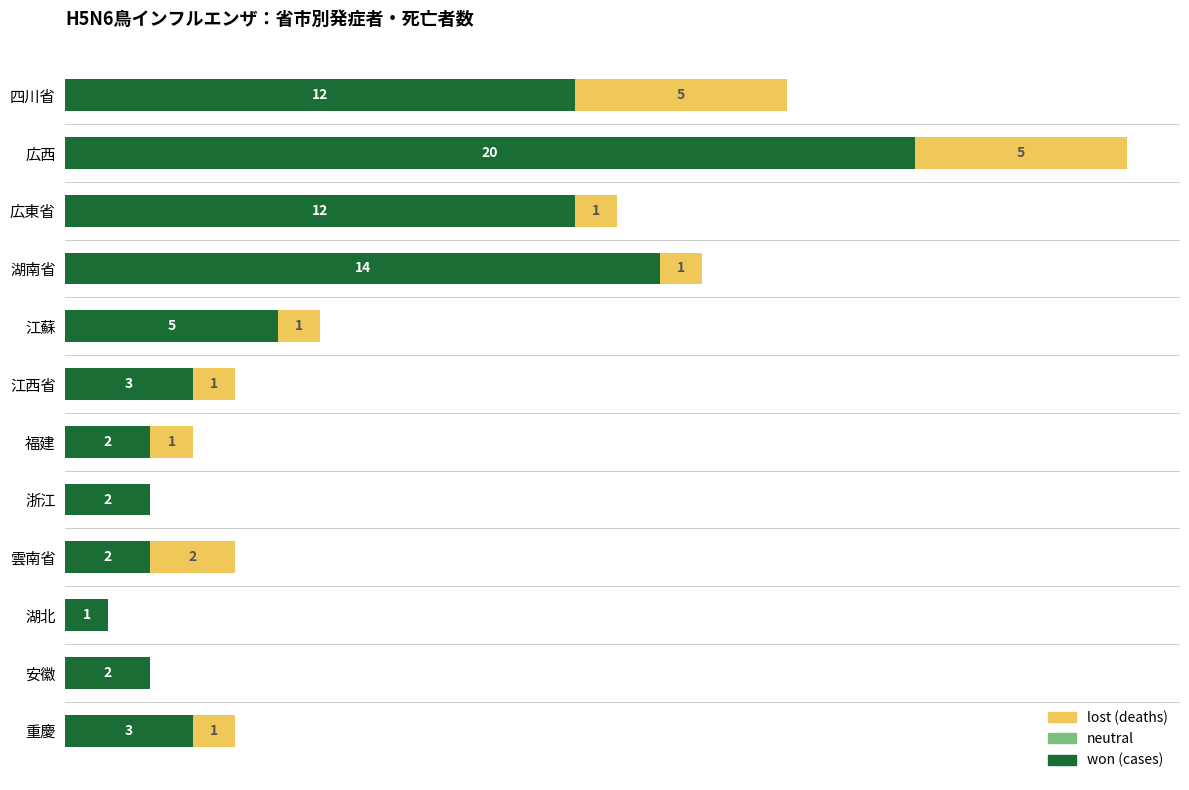

At which category is the sum across all series the highest?

広西